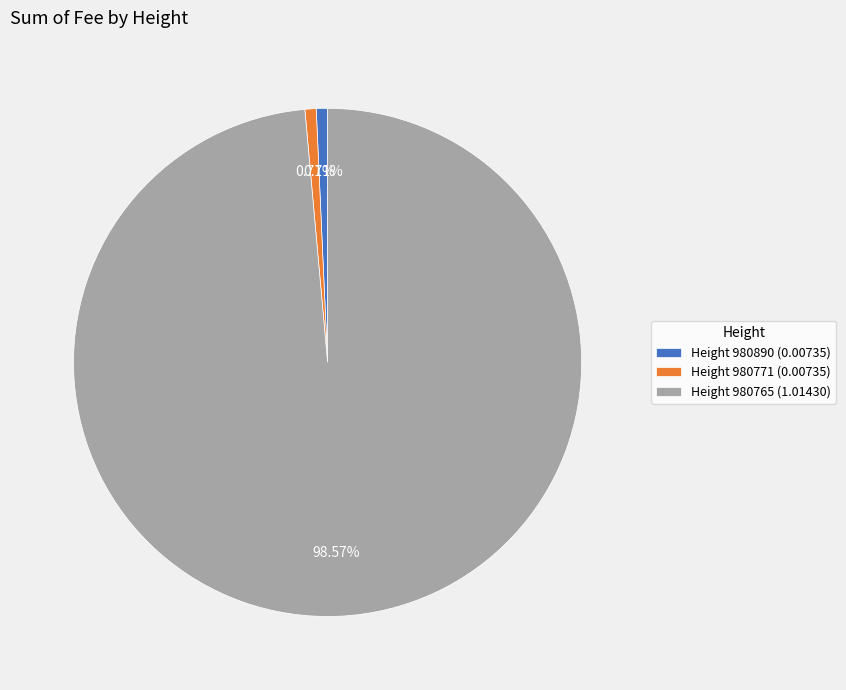

Between Height 980765 (1.01430) and Height 980890 (0.00735), which is larger?

Height 980765 (1.01430)